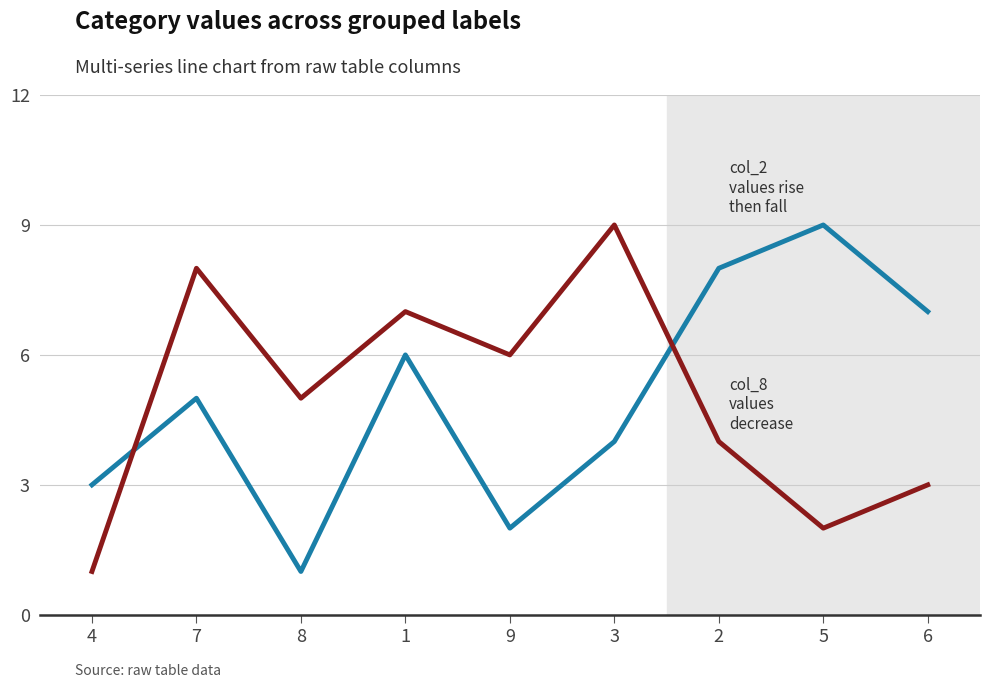

What is the maximum value shown in the chart?

9